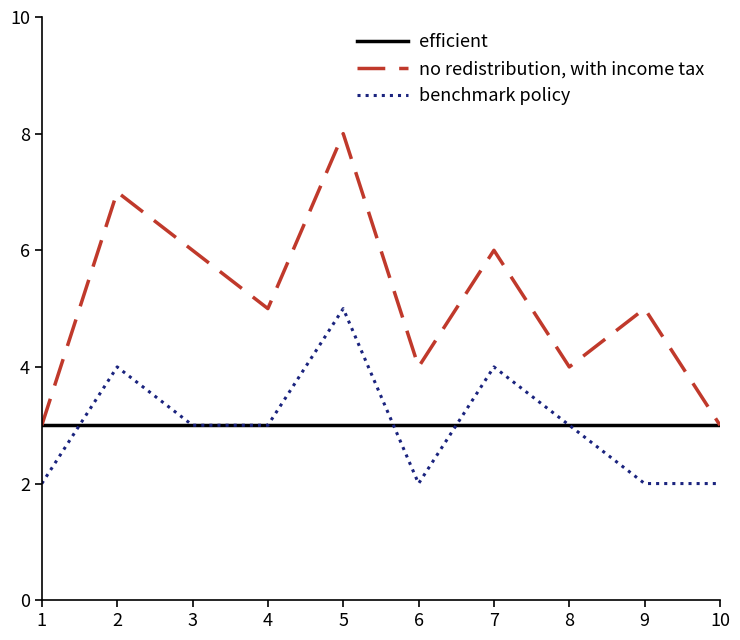

Rank the series by their maximum value, from highest to lowest.

no redistribution, with income tax, benchmark policy, efficient